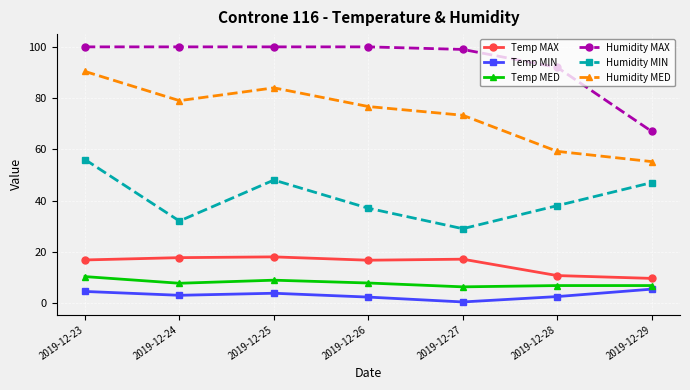

True or false: Temp MIN and Humidity MAX intersect in this chart.

False